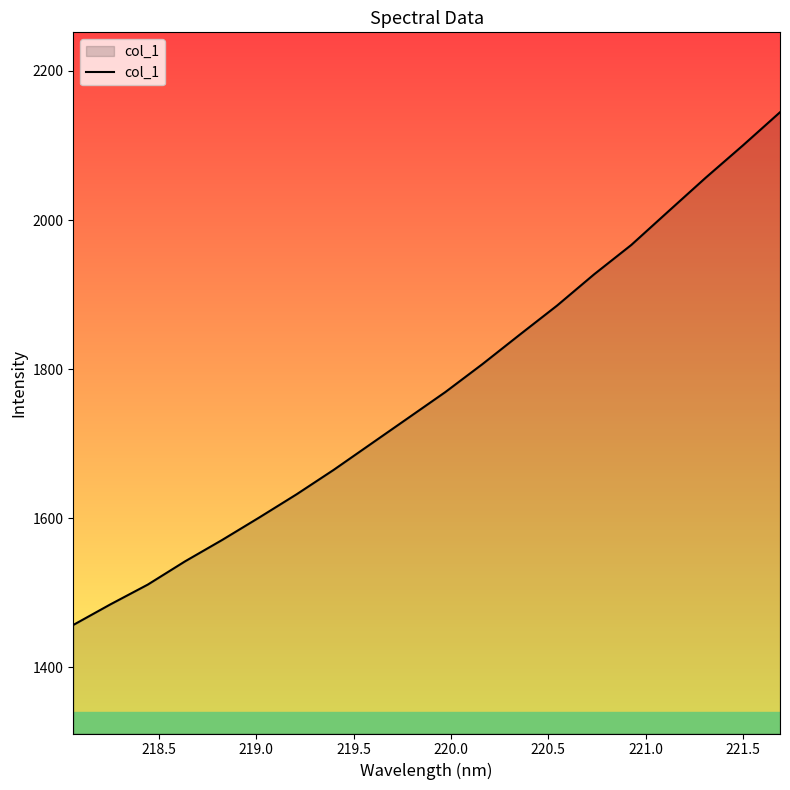

What is the difference between the maximum and minimum values?

688.0